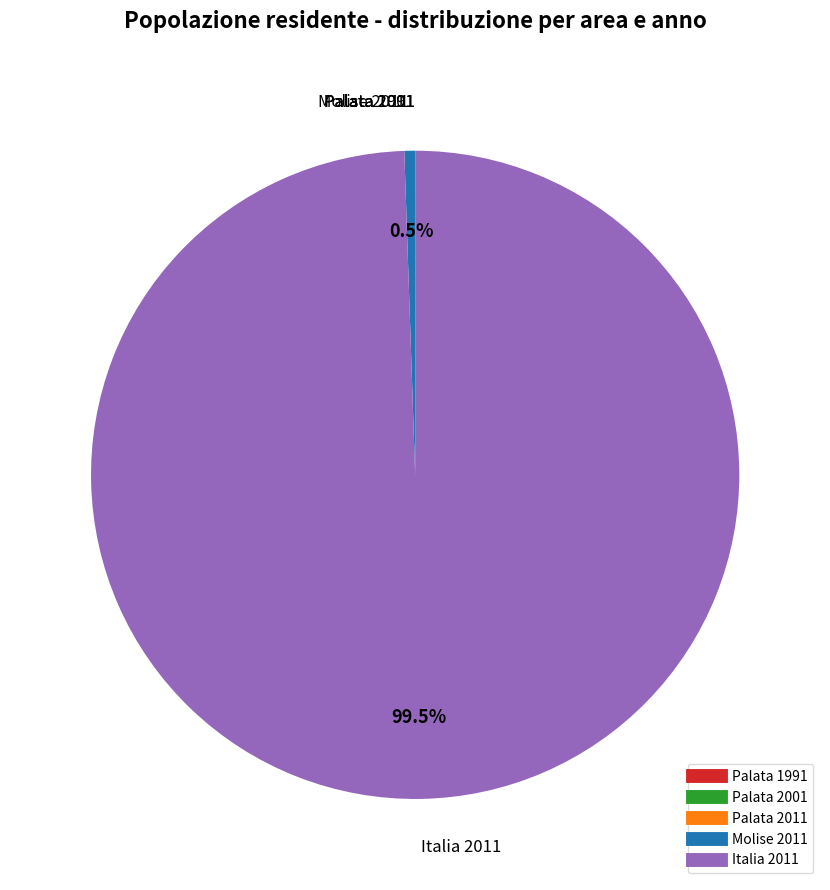

Is Italia 2011 the majority of the pie?

Yes